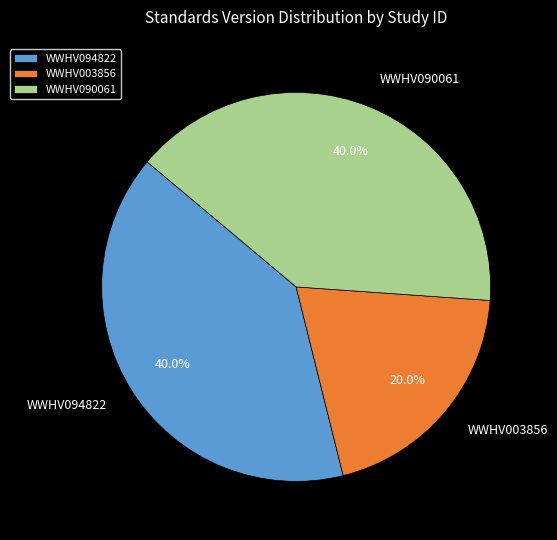

Approximately how many times larger is the value at WWHV094822 compared to WWHV090061?

1.0